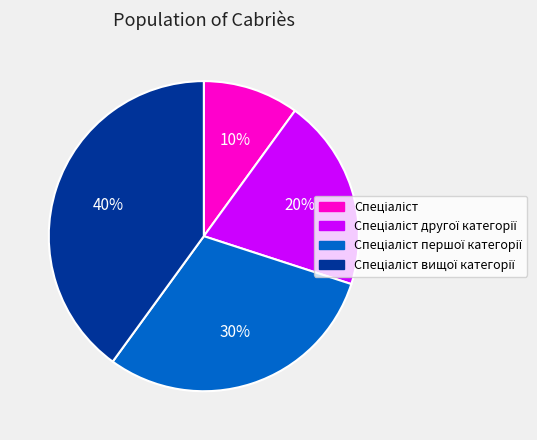

To the nearest percent, what is the difference between the largest and smallest slice percentages?

30%